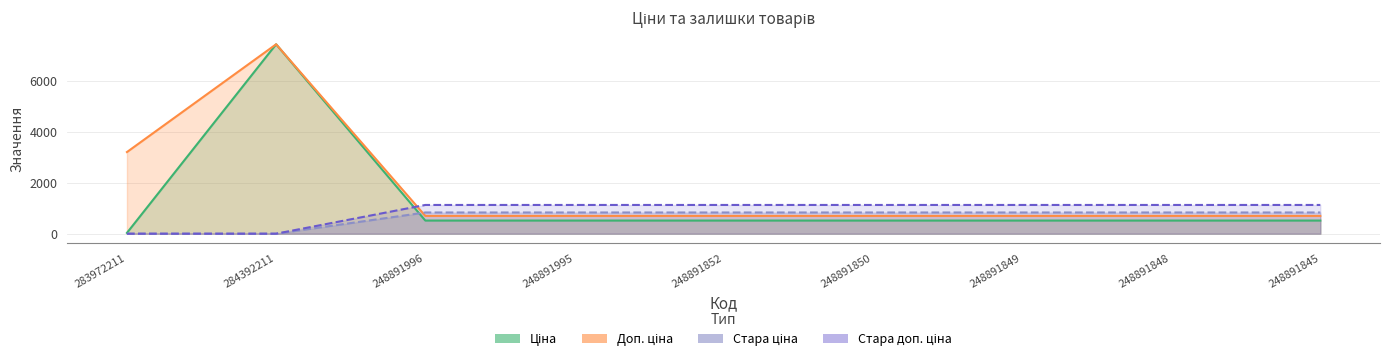

What is the difference between the highest and lowest values at 283972211?

3205.0